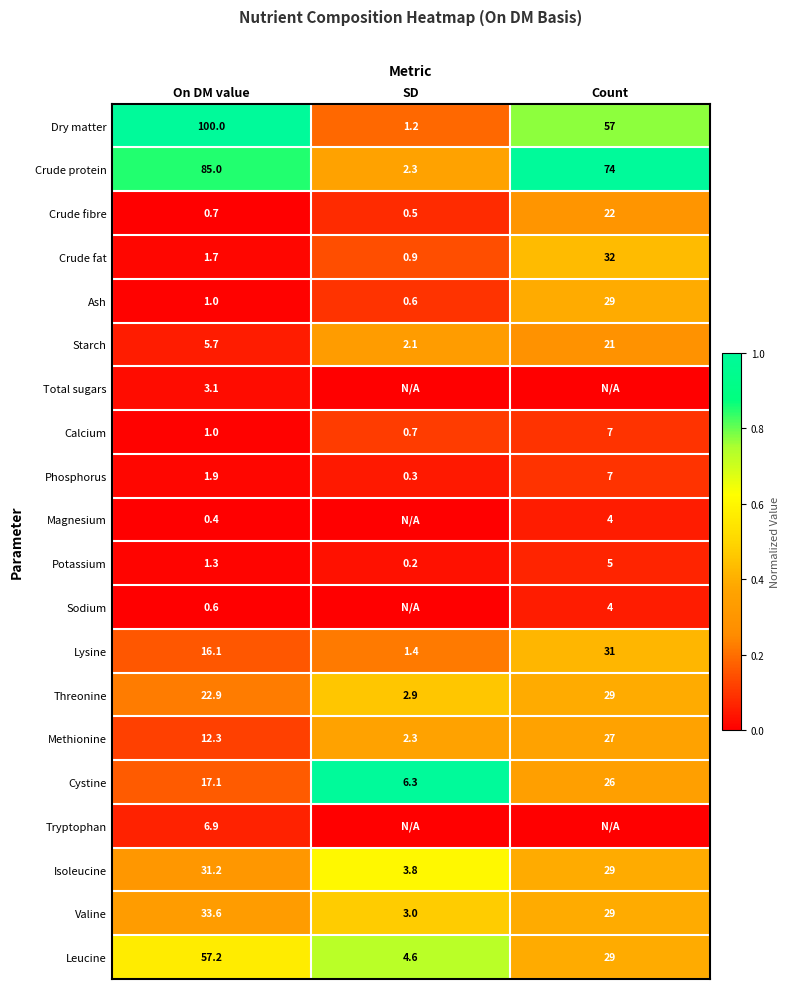

True or false: Calcium has a value of 3.5 at Count.

False